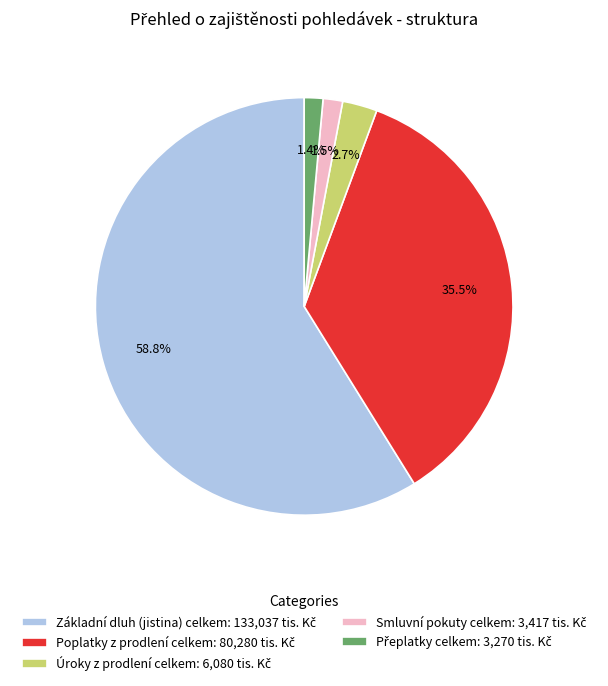

Is there a majority slice in this chart?

Yes